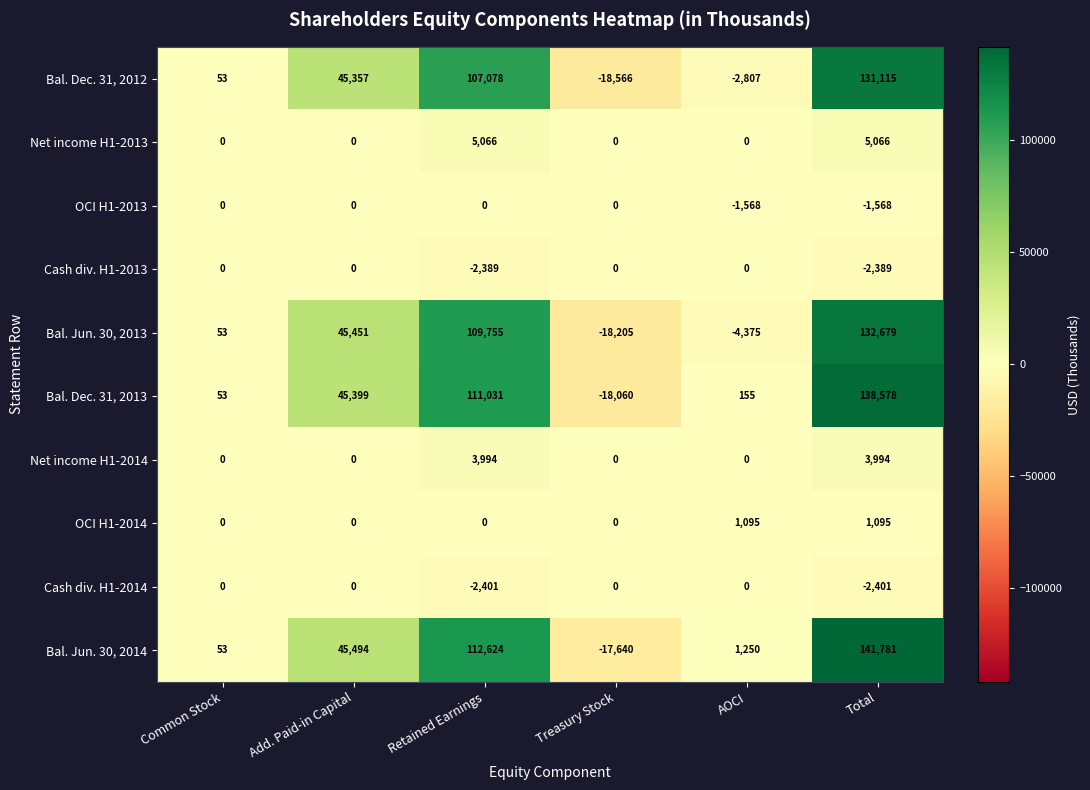

Which series has the widest spread of values?

Bal. Jun. 30, 2014